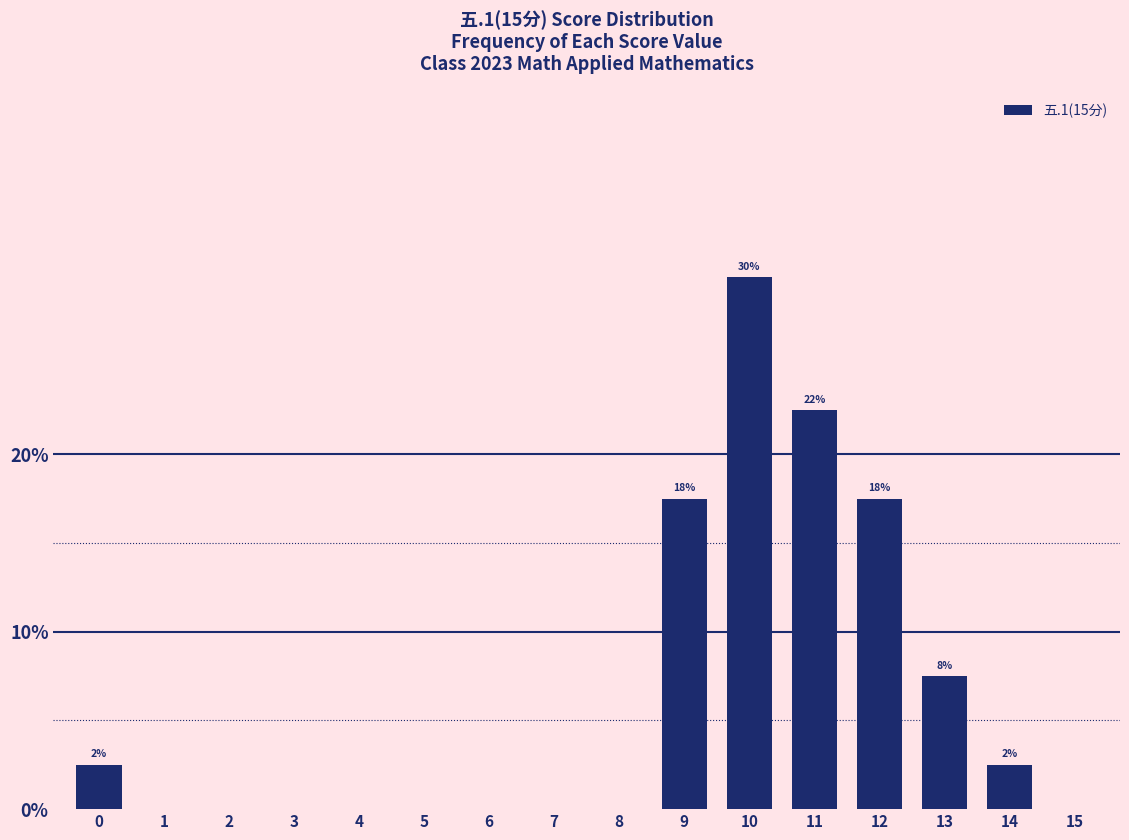

Reading left to right, extract all data points from this chart.

0=2.5	1=0.0	2=0.0	3=0.0	4=0.0	5=0.0	6=0.0	7=0.0	8=0.0	9=17.5	10=30.0	11=22.5	12=17.5	13=7.5	14=2.5	15=0.0